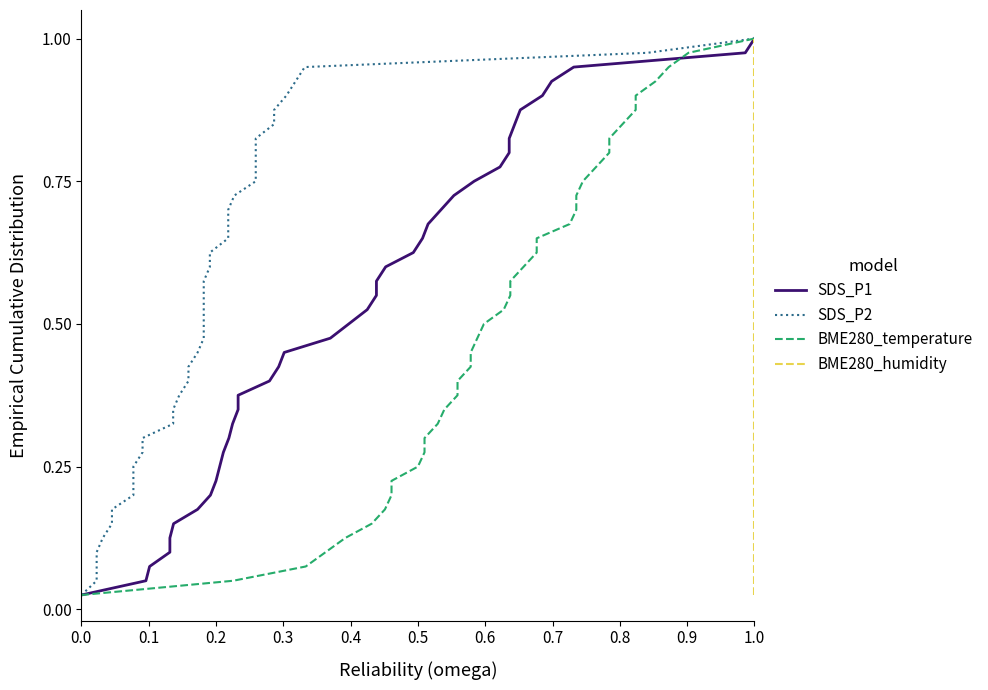

Between 0.5 and 0.7, which is larger?

0.7